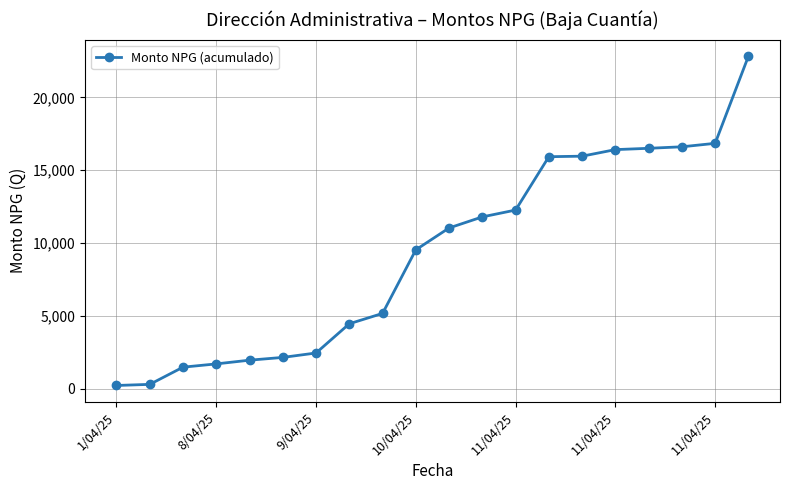

What is the maximum value shown in the chart?

22819.8